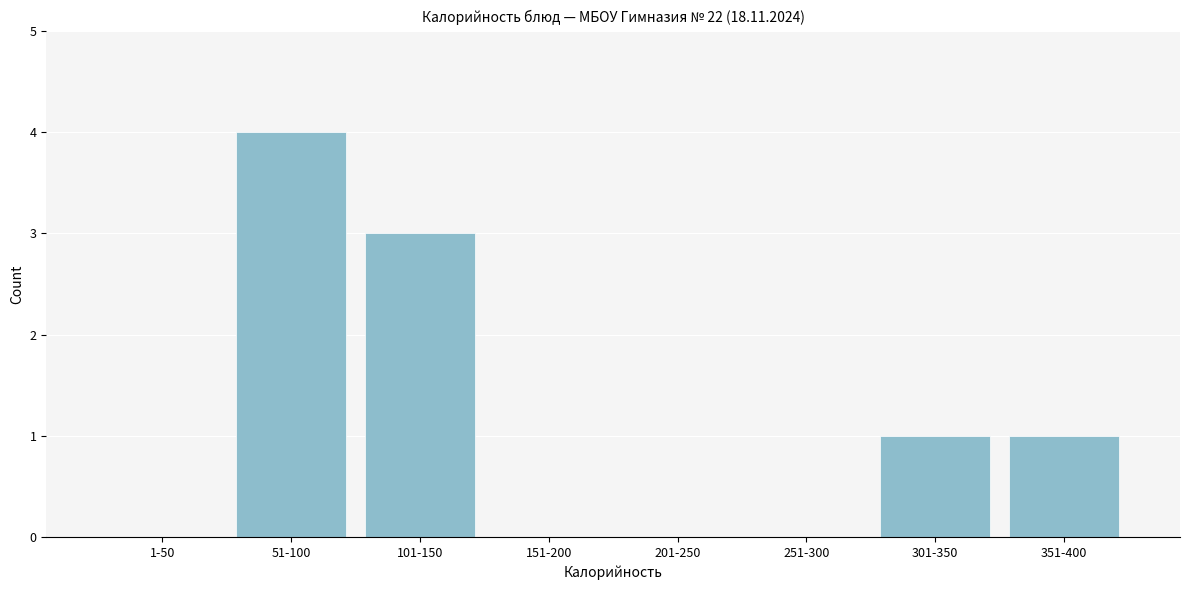

Reading left to right, extract all data points from this chart.

1-50=0	51-100=4	101-150=3	151-200=0	201-250=0	251-300=0	301-350=1	351-400=1